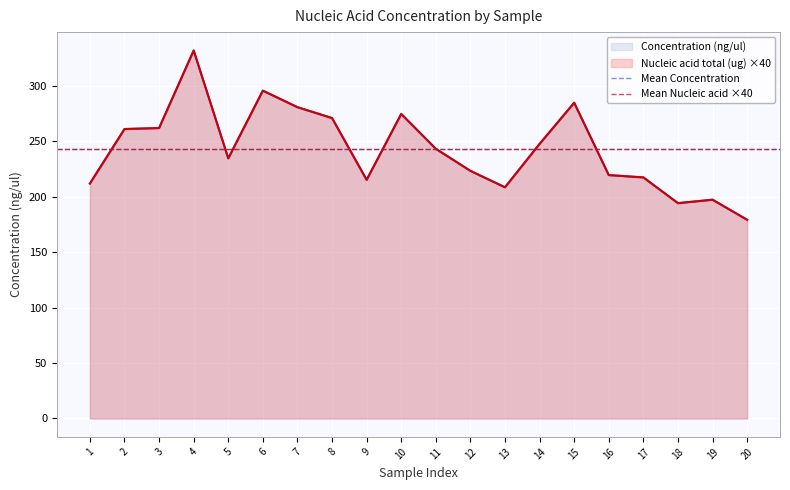

Which series has the widest spread of values?

Nucleic acid total (ug)